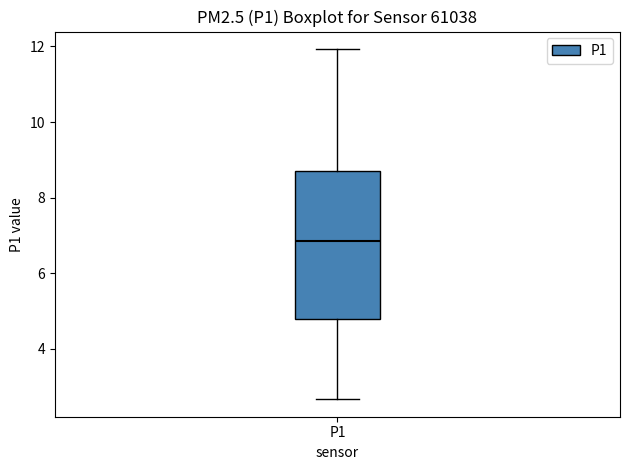

Where is the upper edge of the box for P1 on the y-axis? The values are not printed on the chart, so give them approximately, as read against the axis.

8.8